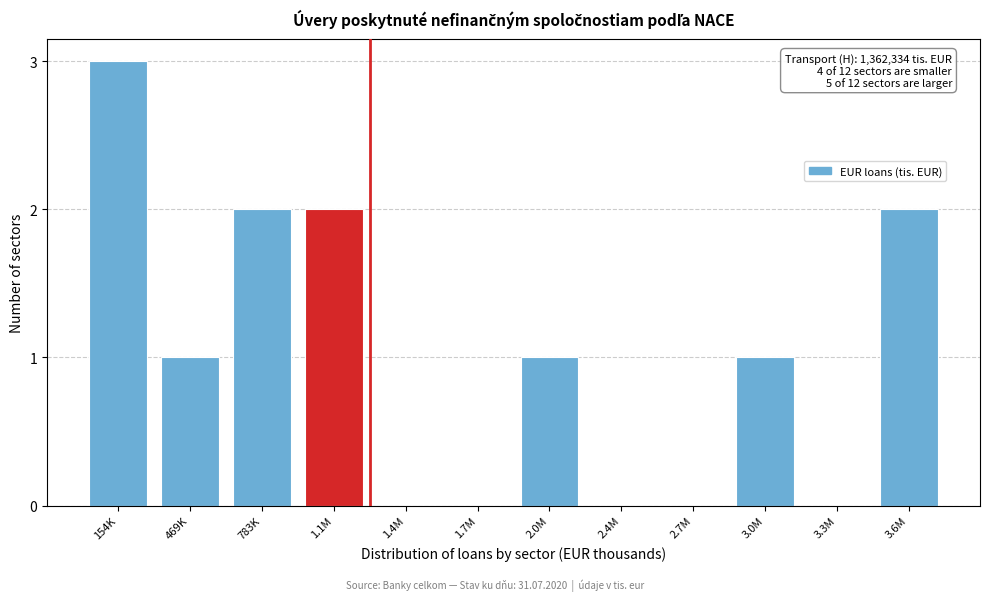

Reading right to left, list all the values displayed in this chart.

3.6M=2	3.3M=0	3.0M=1	2.7M=0	2.4M=0	2.0M=1	1.7M=0	1.4M=0	1.1M=2	783K=2	469K=1	154K=3